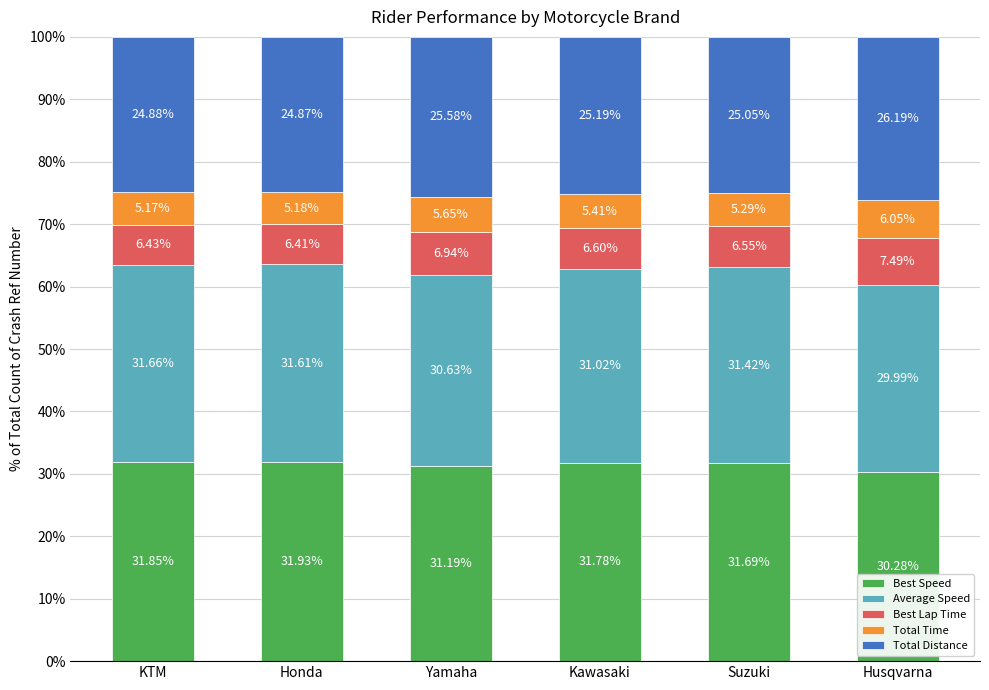

How many data points does each series have?

6